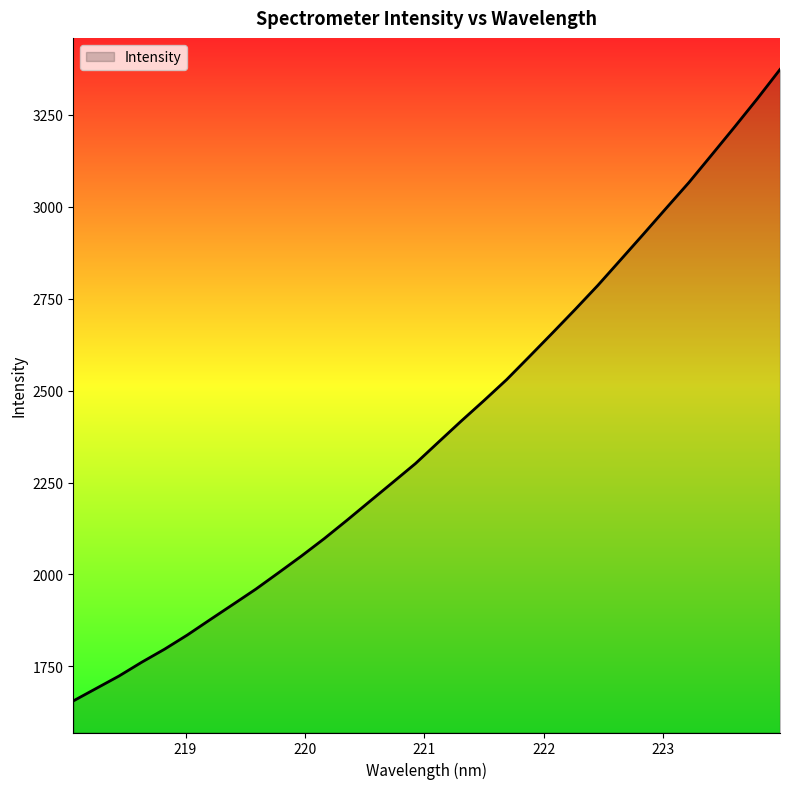

What is the greatest value displayed?

3373.3